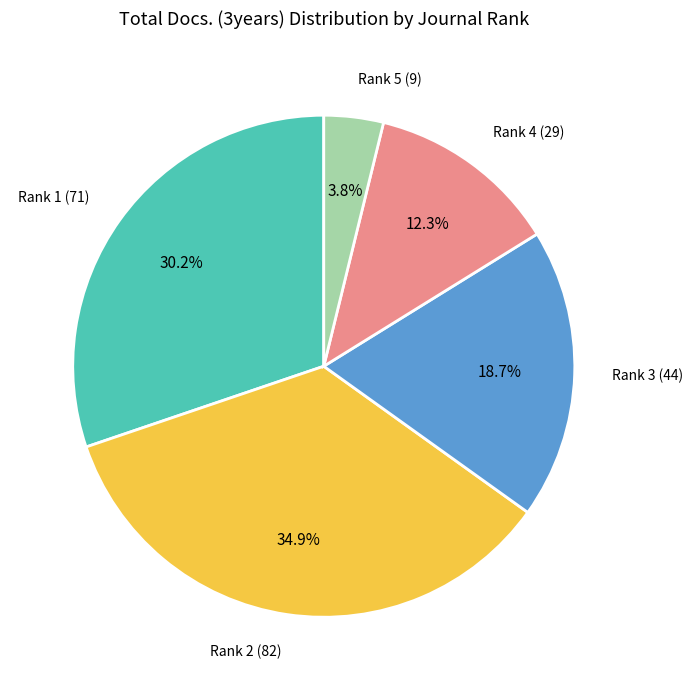

Which has a higher value, Rank 4 (29) or Rank 1 (71)?

Rank 1 (71)